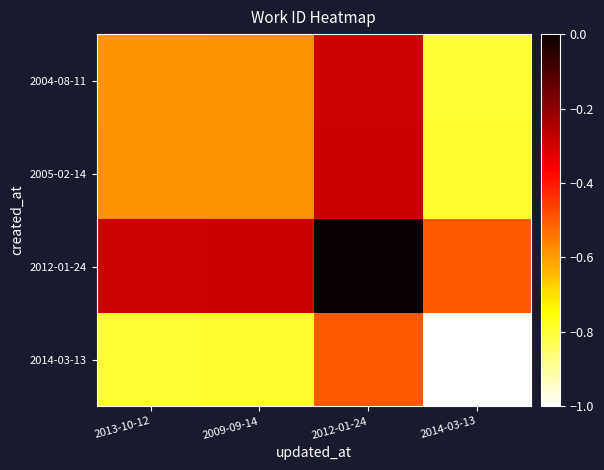

Rank the series by their maximum value, from lowest to highest.

2014-03-13, 2004-08-11, 2005-02-14, 2012-01-24